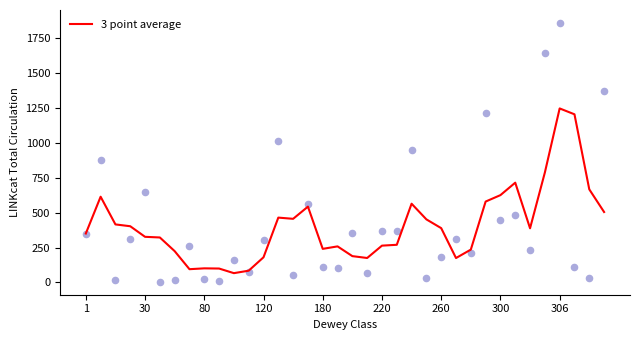

At which label does 3 point average reach its peak?

306